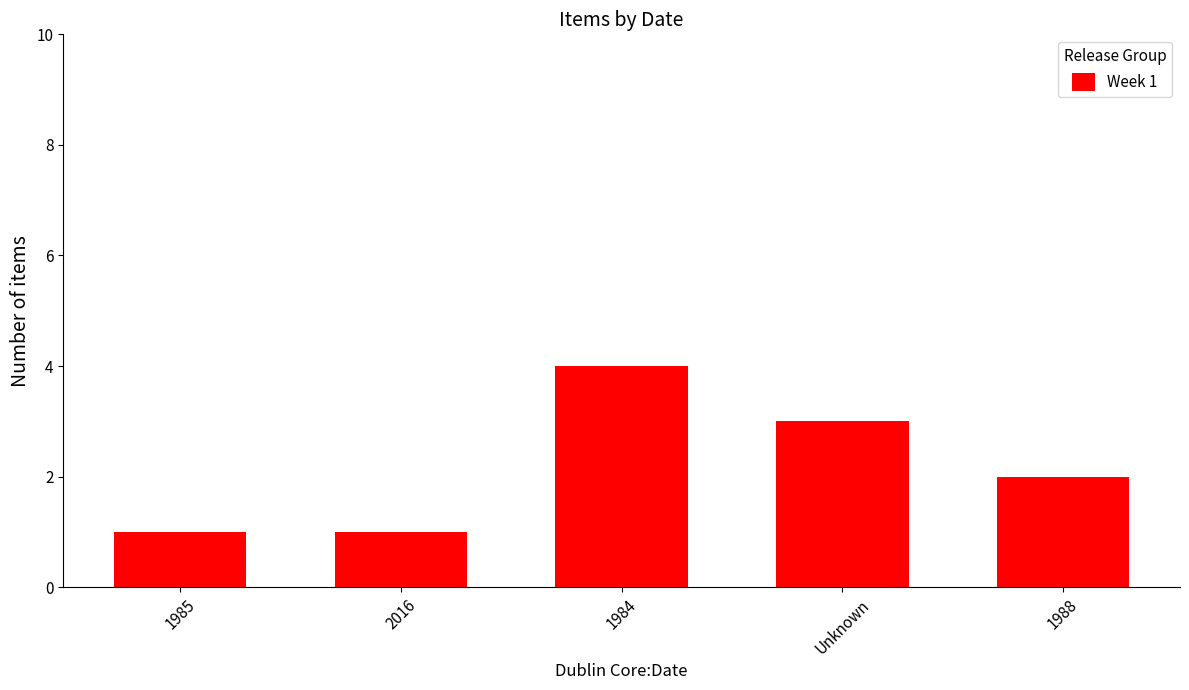

What is the average value?

2